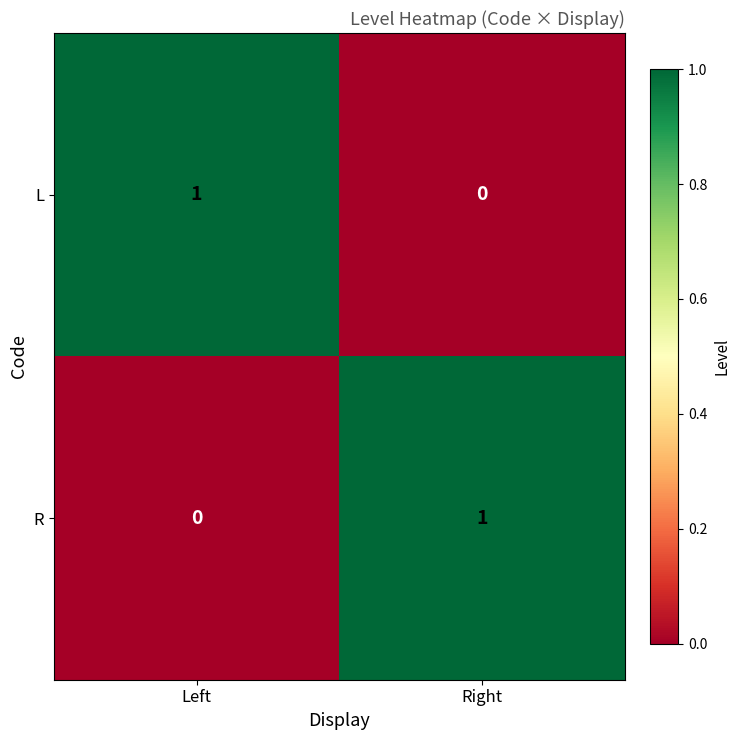

The R series shows 0 at Left. True or false?

True